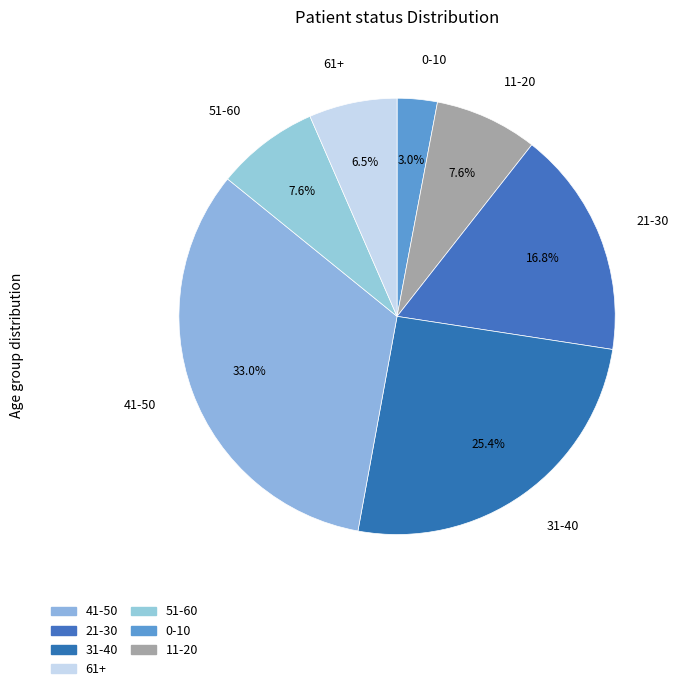

Between 41-50 and 31-40, which is larger?

41-50